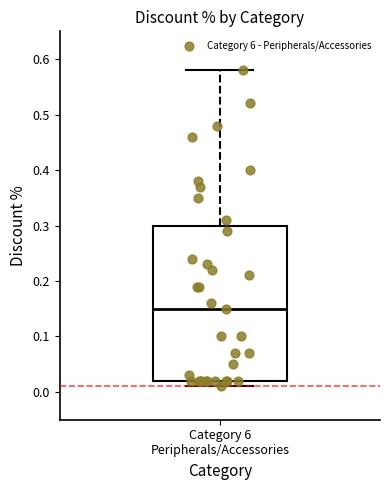

Read this box plot against the y-axis: the position of the median line, the range covered by the box, and the ends of both whiskers. The values are not printed on the chart, so give them approximately, as read against the axis.

median 0.15, box 0.02 to 0.30, whiskers 0.01 to 0.58